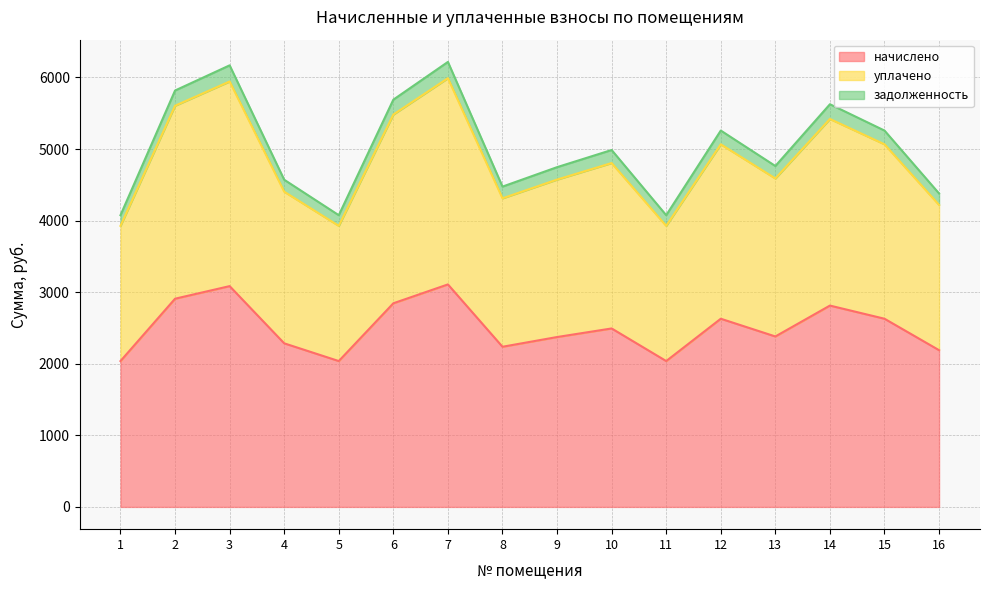

Rank the series by their maximum value, from highest to lowest.

начислено, уплачено, задолженность